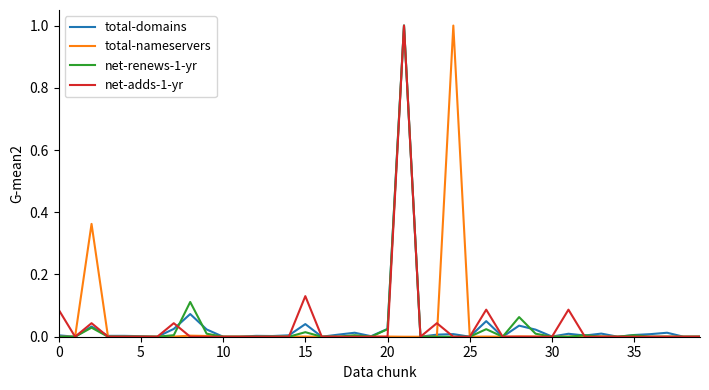

What is the highest value of the total-domains series?

1.0